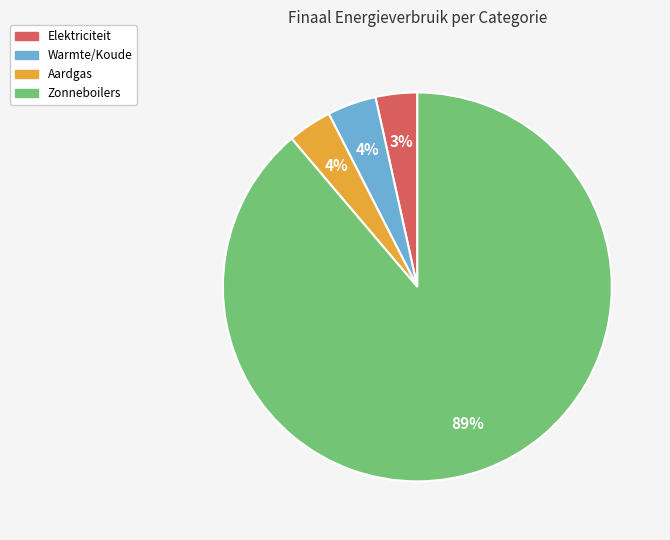

Is there any slice that represents more than half of the pie?

Yes